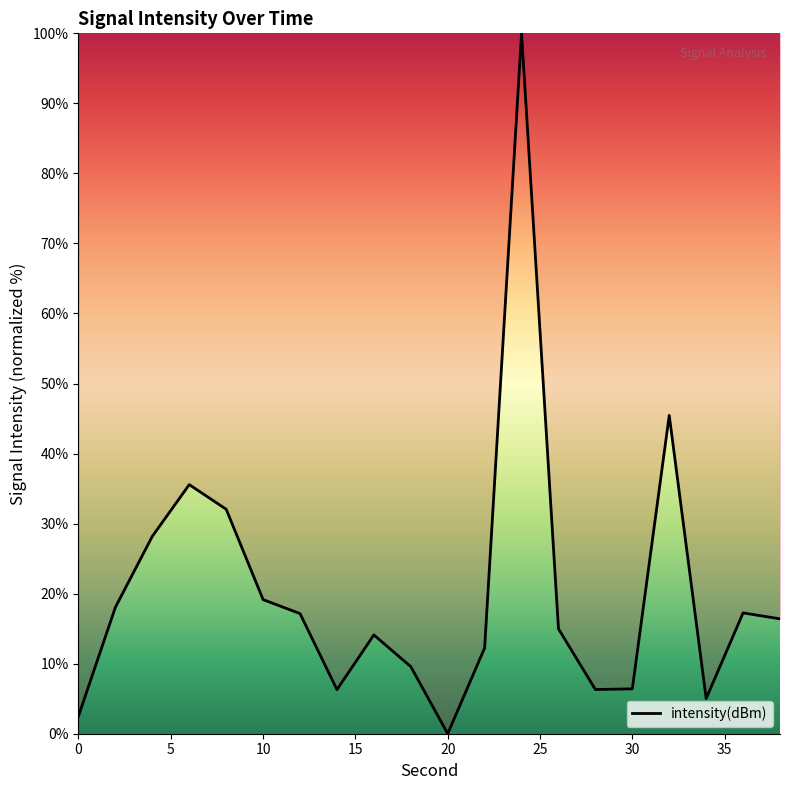

What is the maximum value shown in the chart?

100.0